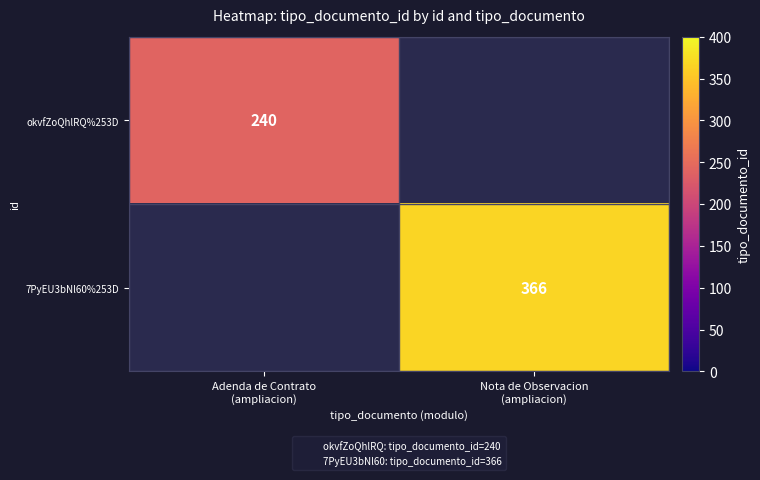

Which series has the largest range (max minus min)?

okvfZoQhlRQ%253D